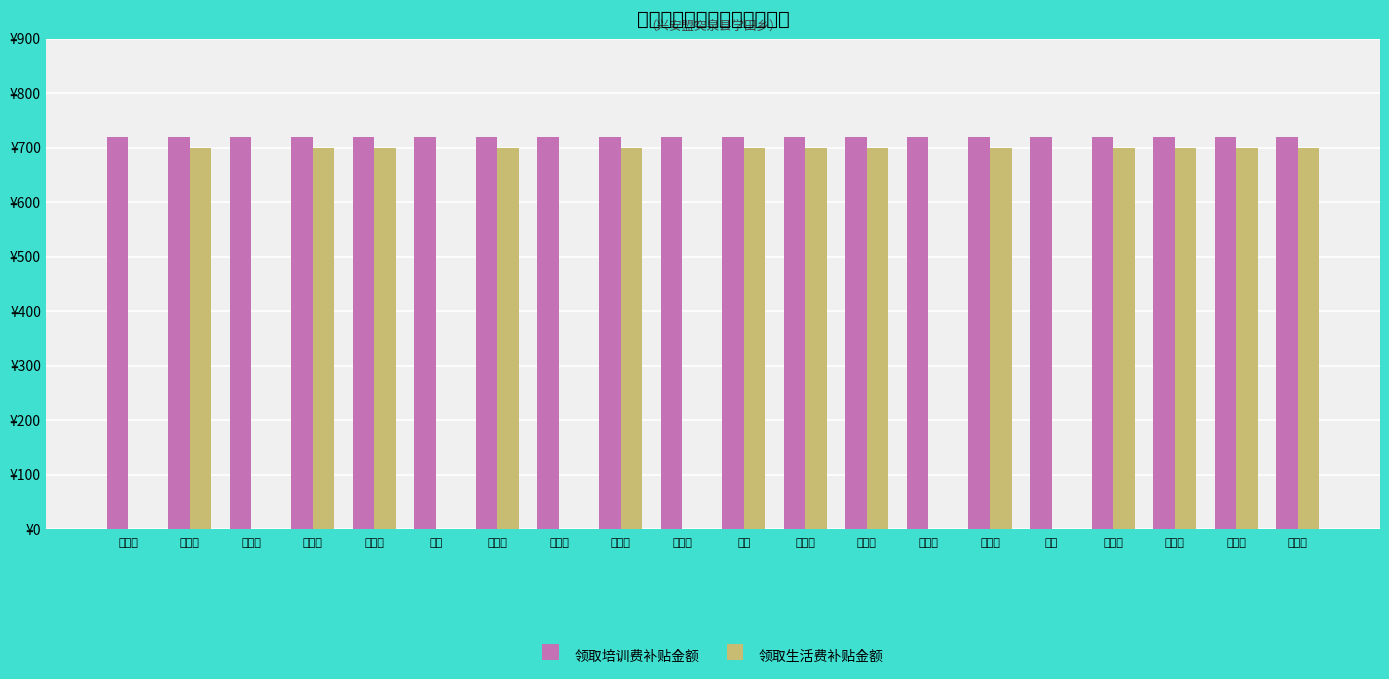

What position from the left is 赵俊艳?

19